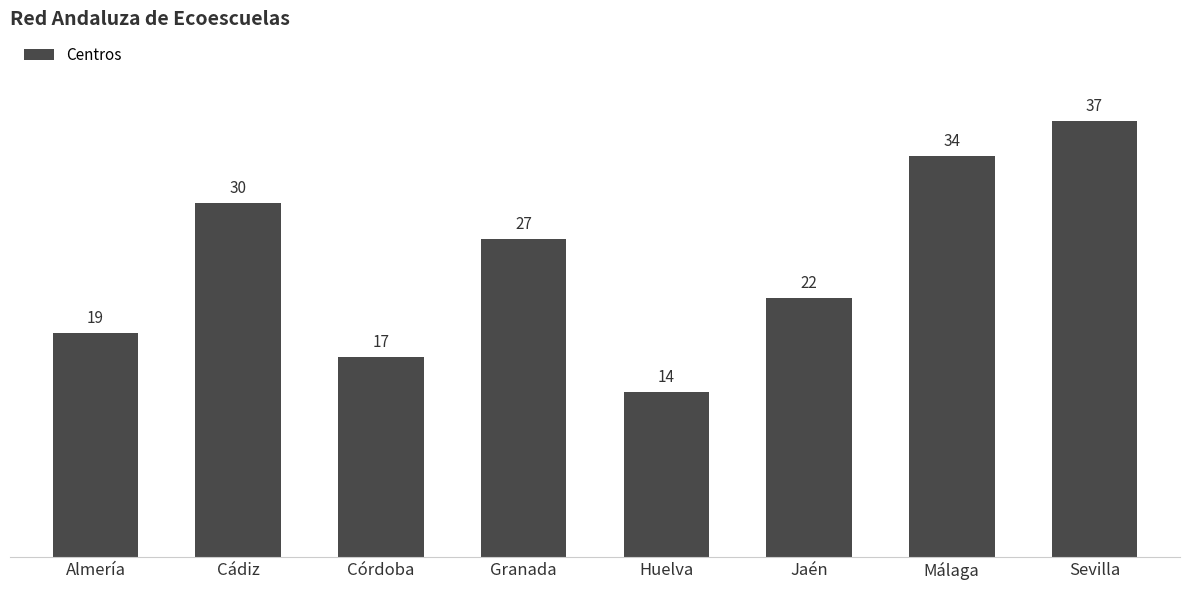

Rank the categories by value from highest to lowest.

Sevilla, Málaga, Cádiz, Granada, Jaén, Almería, Córdoba, Huelva